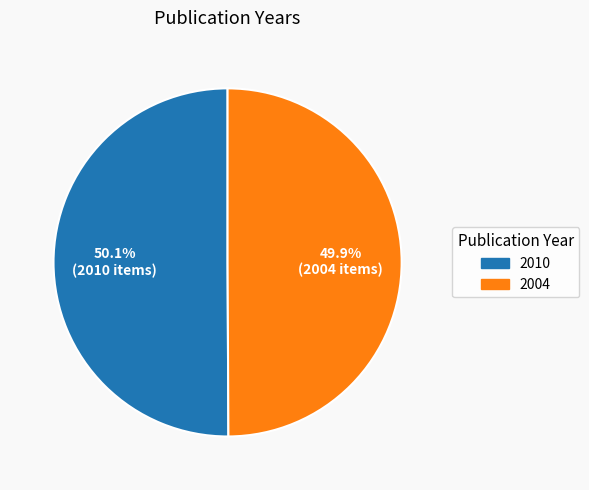

Approximately how many times larger is the value at 2004 compared to 2010?

1.0